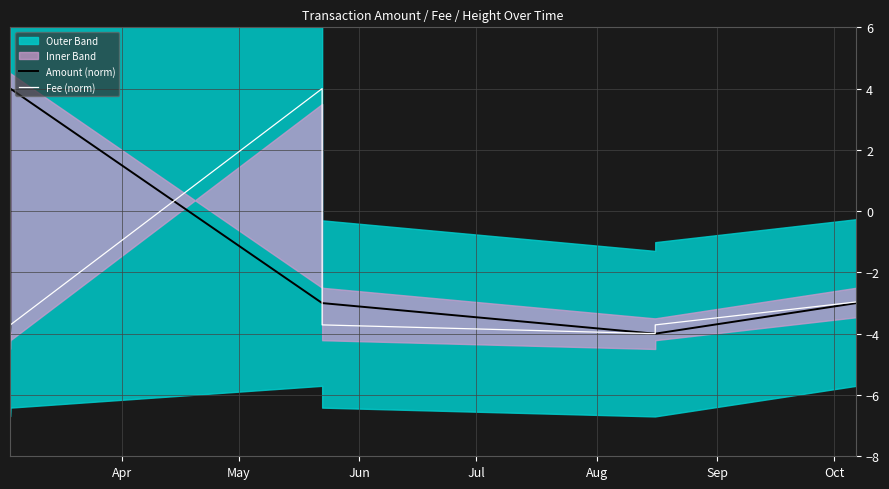

What is the highest value of the Amount (norm) series?

4.0